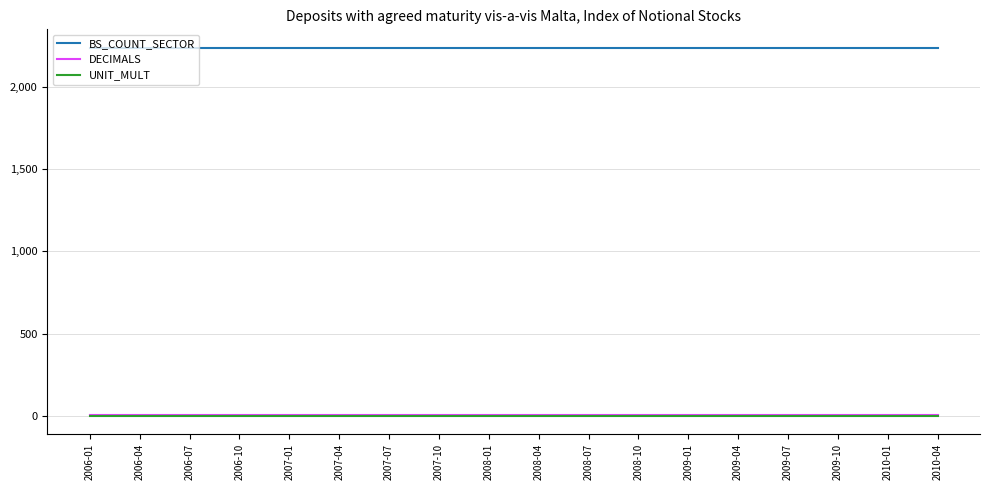

True or false: UNIT_MULT and BS_COUNT_SECTOR intersect in this chart.

False